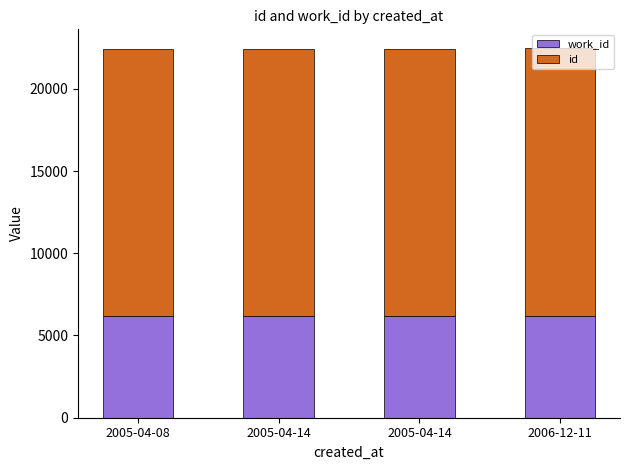

What is the difference between the maximum and minimum values in the id series?

59